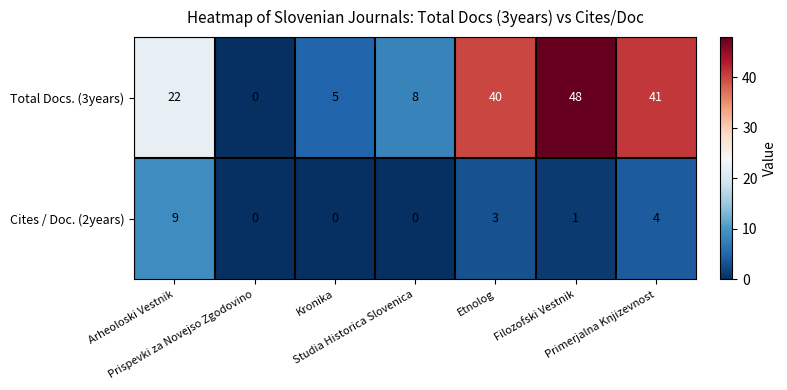

What is the average value of the Total Docs. (3years) series?

23